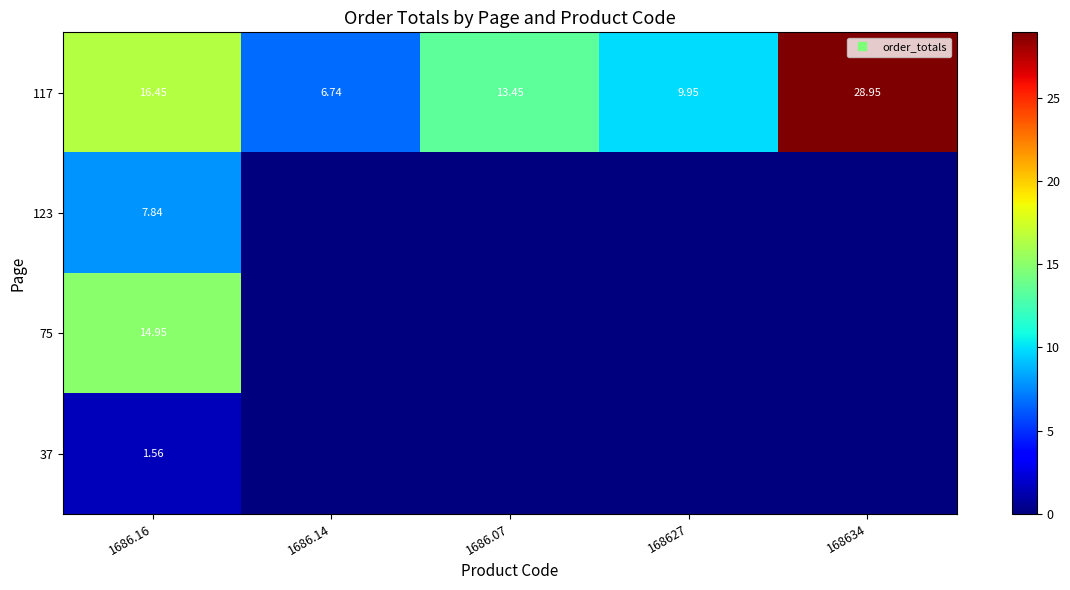

True or false: 75 has a value of 8.3 at 1686.14.

False